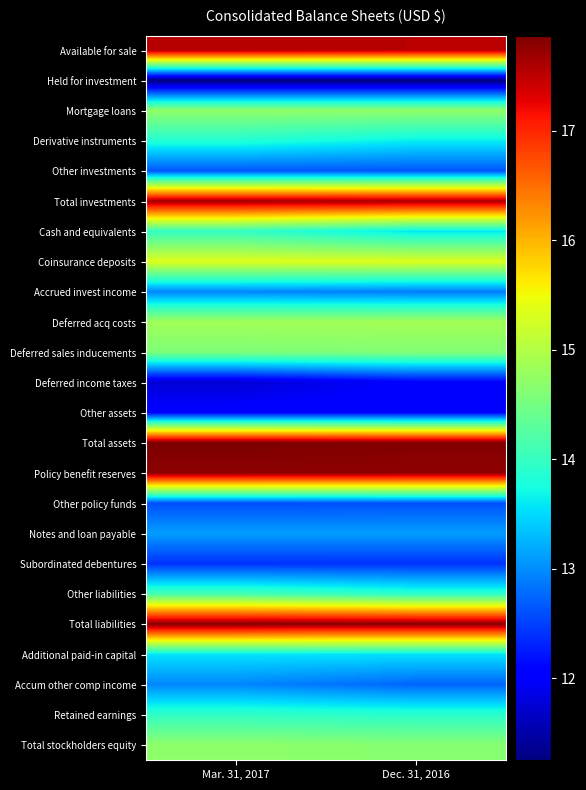

Between Mar. 31, 2017 and Dec. 31, 2016, which is larger?

Mar. 31, 2017